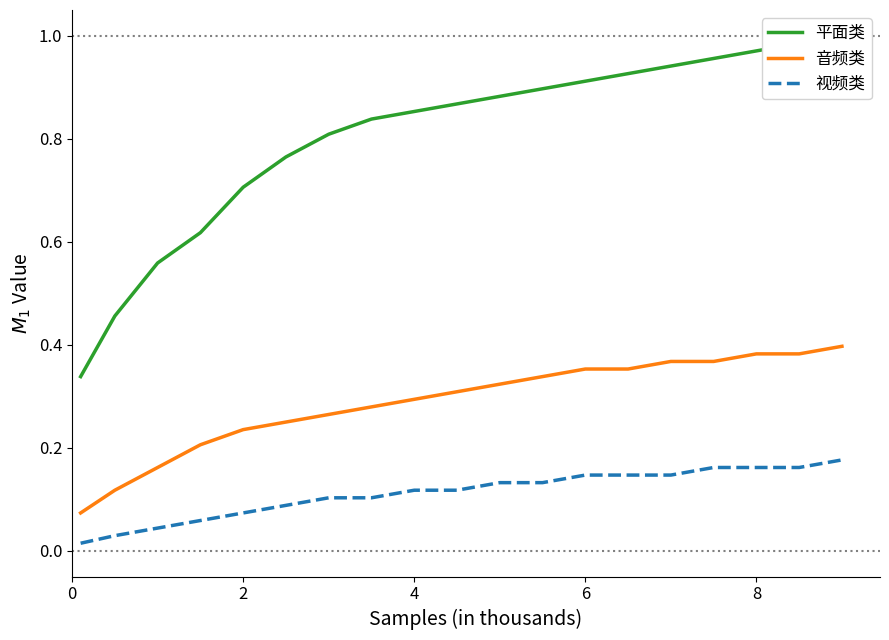

True or false: 平面类 and 音频类 intersect in this chart.

False